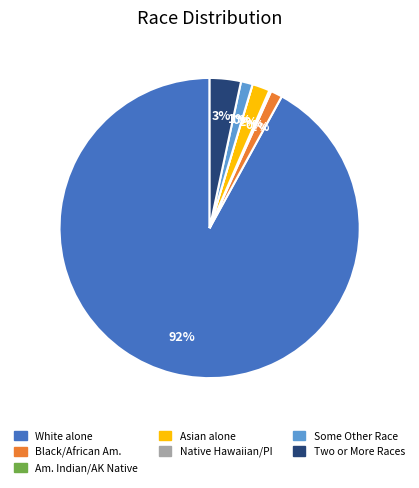

To the nearest percent, what portion does White alone represent?

92%